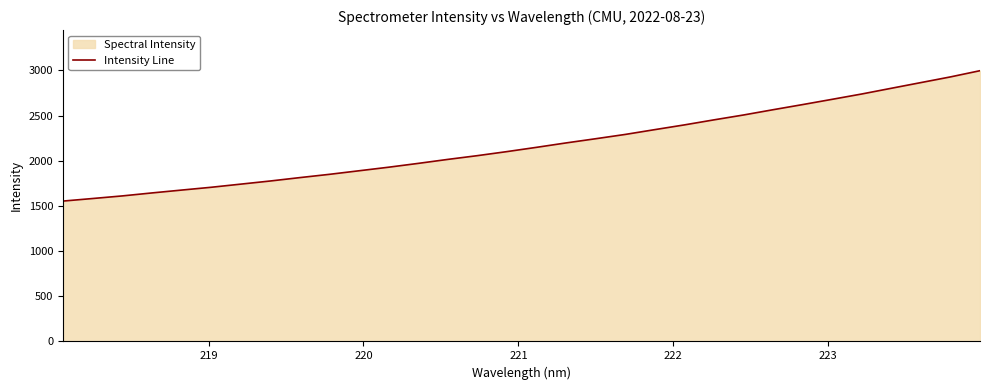

How many data points does each series have?

32